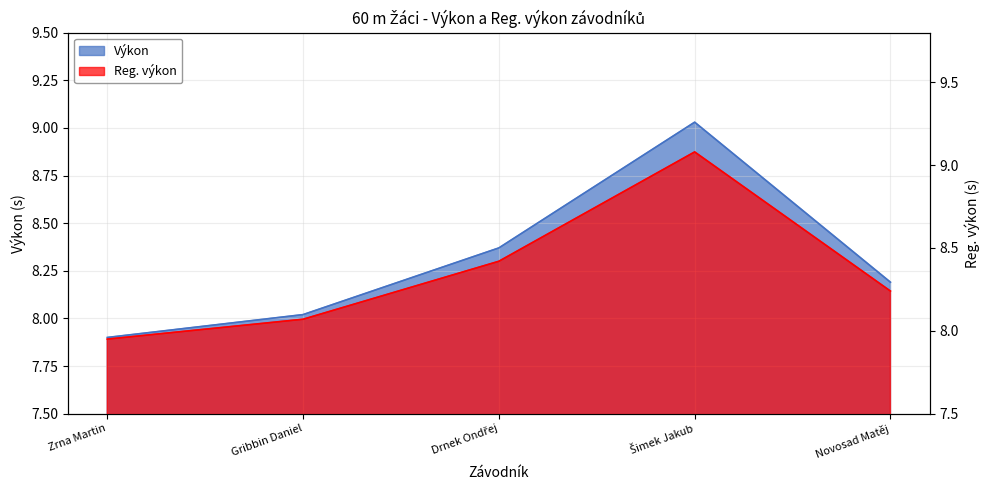

What position from the left is Šimek Jakub?

4